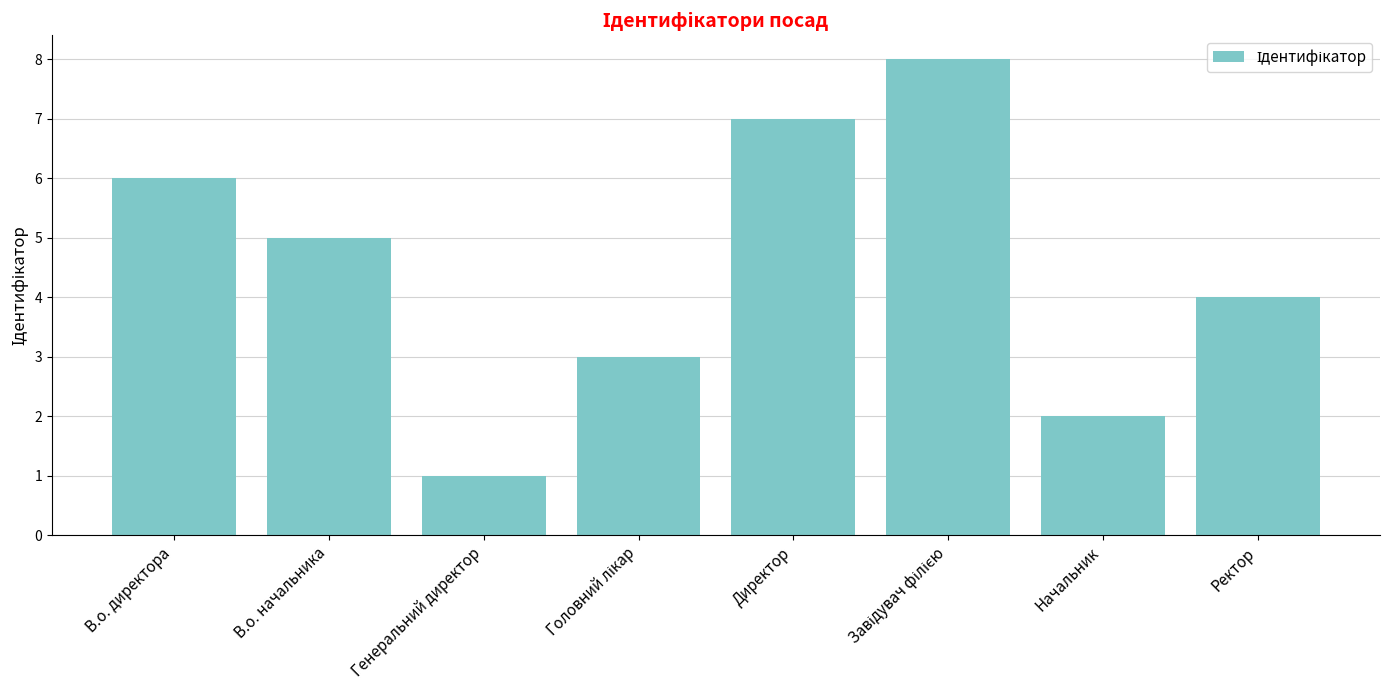

What is the maximum value shown in the chart?

8